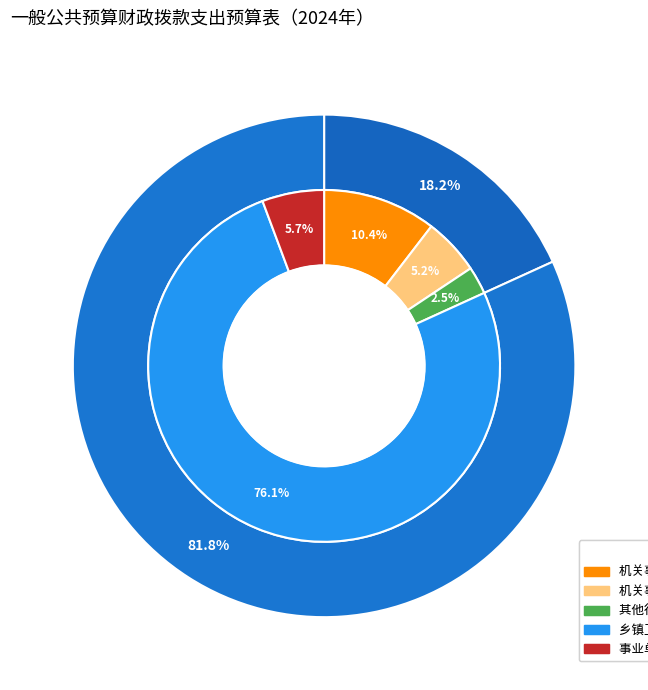

To the nearest percent, what is the average slice percentage?

20%